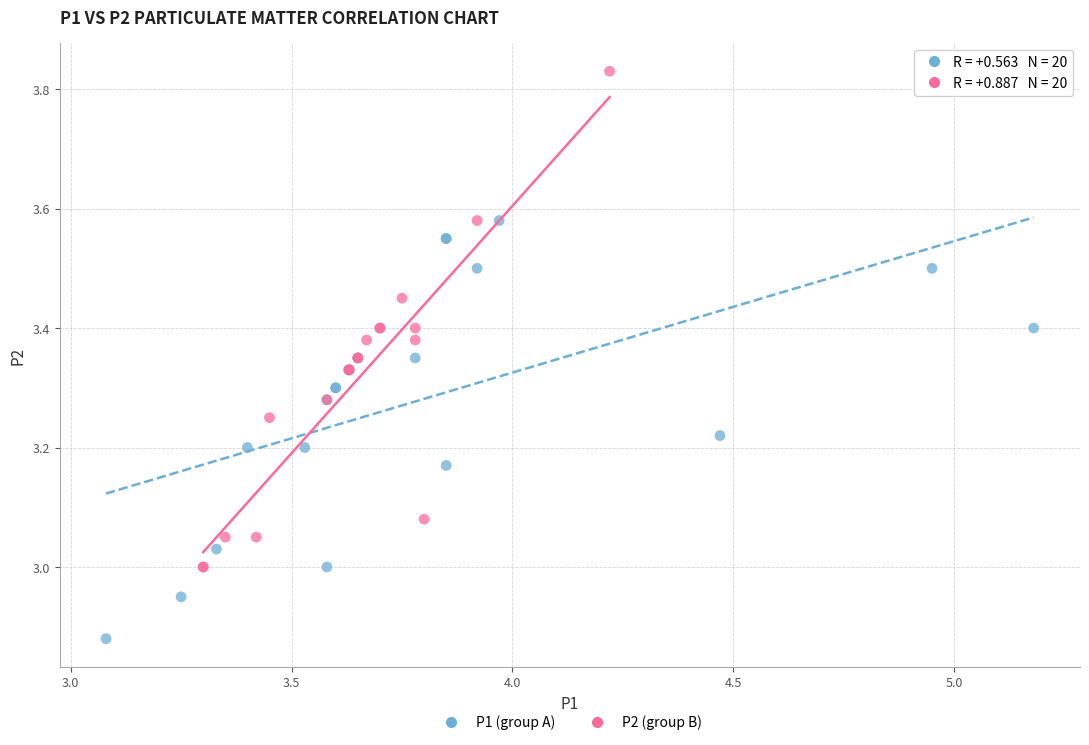

Which series has the largest Y range (max minus min)?

P2 (group B)